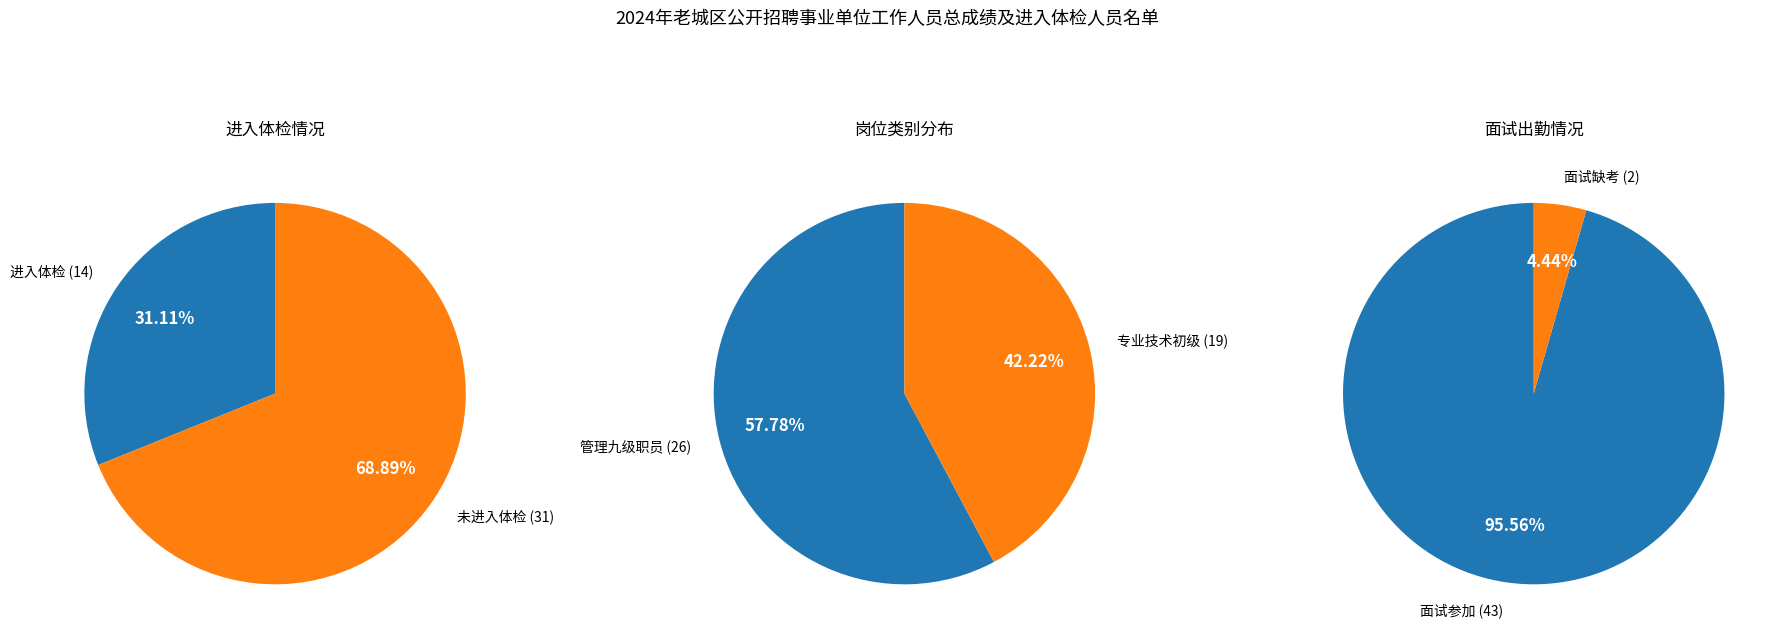

To the nearest percent, what is the difference between the largest and smallest slice percentages?

38%